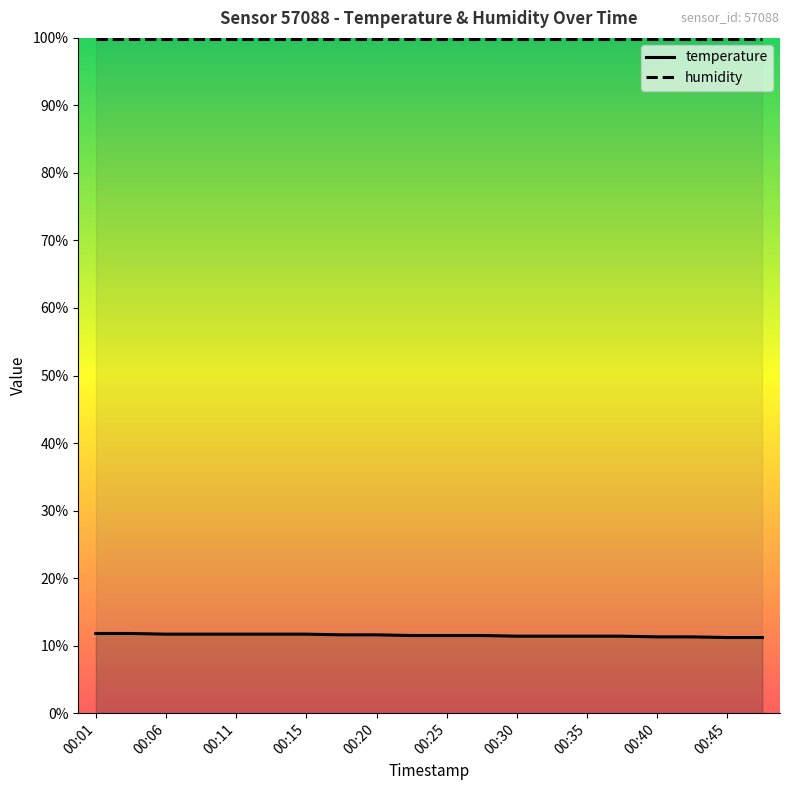

What is the difference between the highest and lowest values at 00:11?

88.2